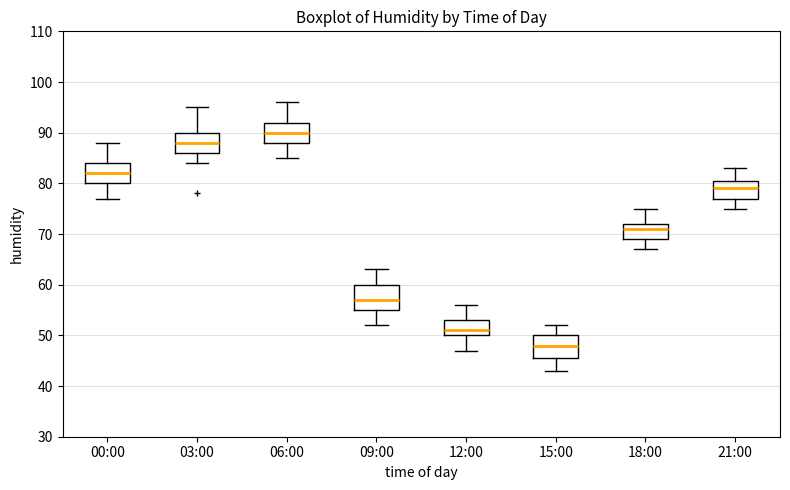

Which box's median line is the highest?

06:00